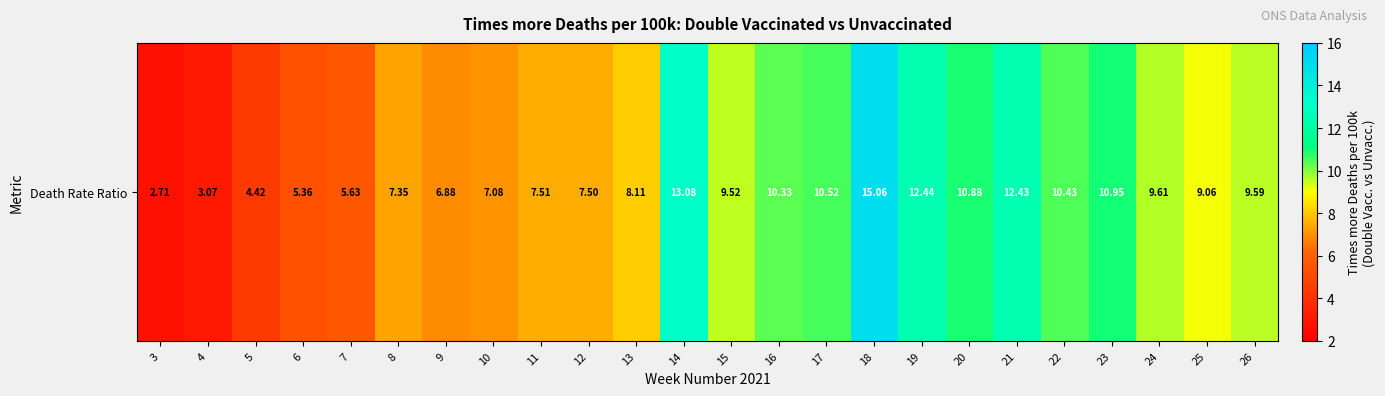

The value at 24 is 9.6. True or false?

True